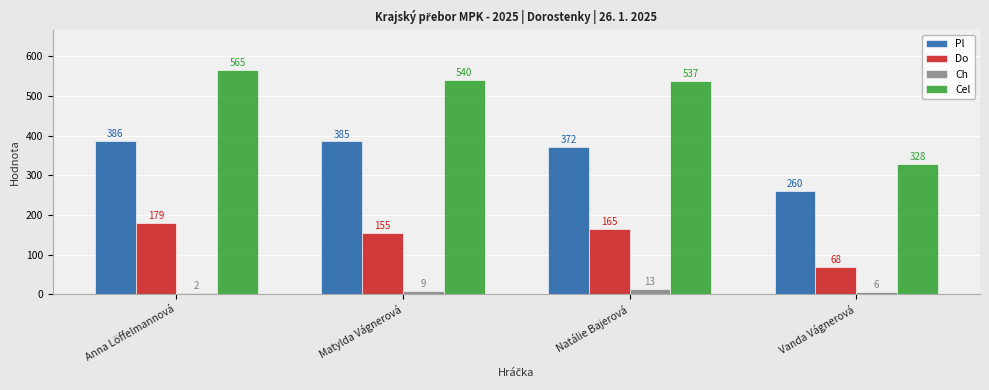

Reading left to right, extract all data points from this chart.

Pl: Anna Löffelmannová=386	Matylda Vágnerová=385	Natálie Bajerová=372	Vanda Vágnerová=260
Do: Anna Löffelmannová=179	Matylda Vágnerová=155	Natálie Bajerová=165	Vanda Vágnerová=68
Ch: Anna Löffelmannová=2	Matylda Vágnerová=9	Natálie Bajerová=13	Vanda Vágnerová=6
Cel: Anna Löffelmannová=565	Matylda Vágnerová=540	Natálie Bajerová=537	Vanda Vágnerová=328